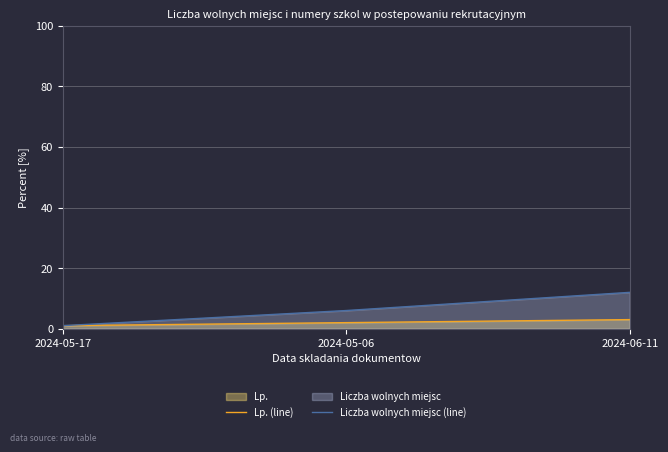

Which series changed the most between 2024-05-17 and 2024-05-06?

Liczba wolnych miejsc (line)